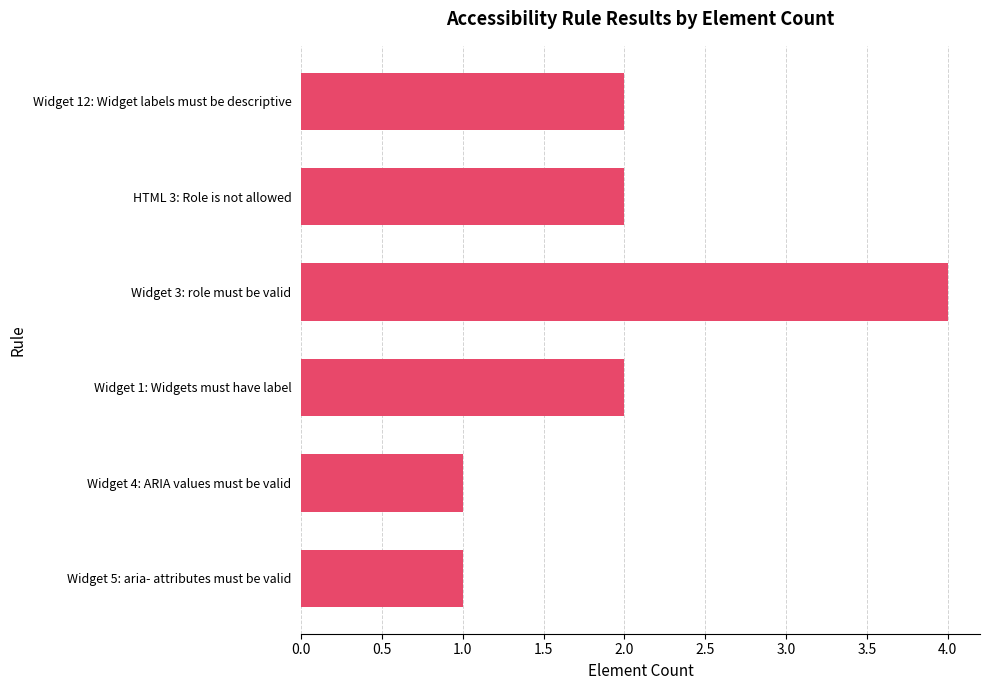

What position from the bottom is HTML 3: Role is not allowed?

5